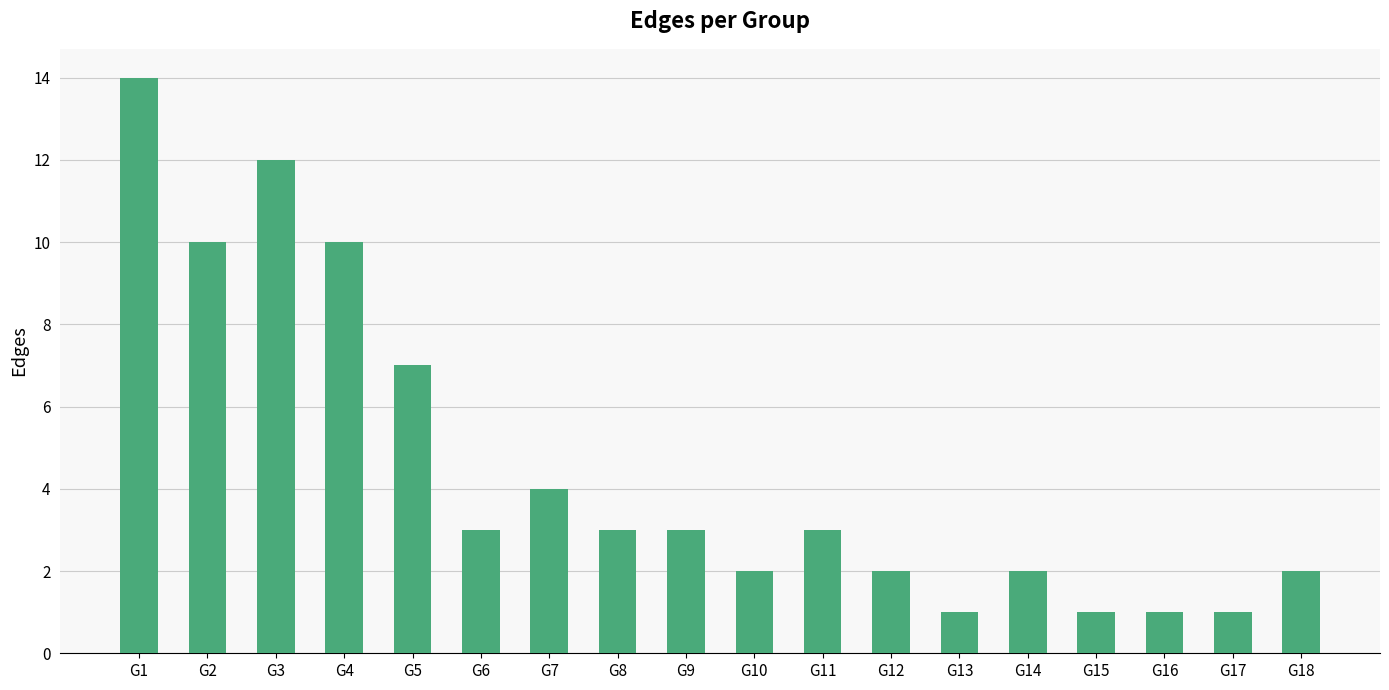

Reading right to left, transcribe all the data shown in this chart.

2	1	1	1	2	1	2	3	2	3	3	4	3	7	10	12	10	14